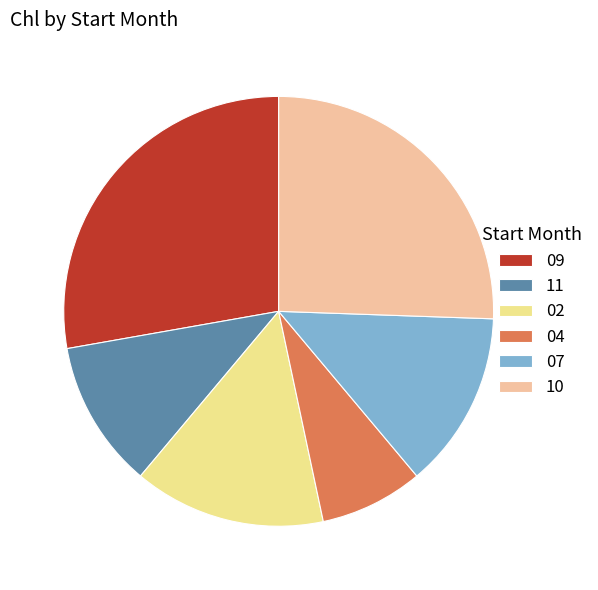

Rank the categories by value from highest to lowest.

09, 10, 02, 07, 11, 04